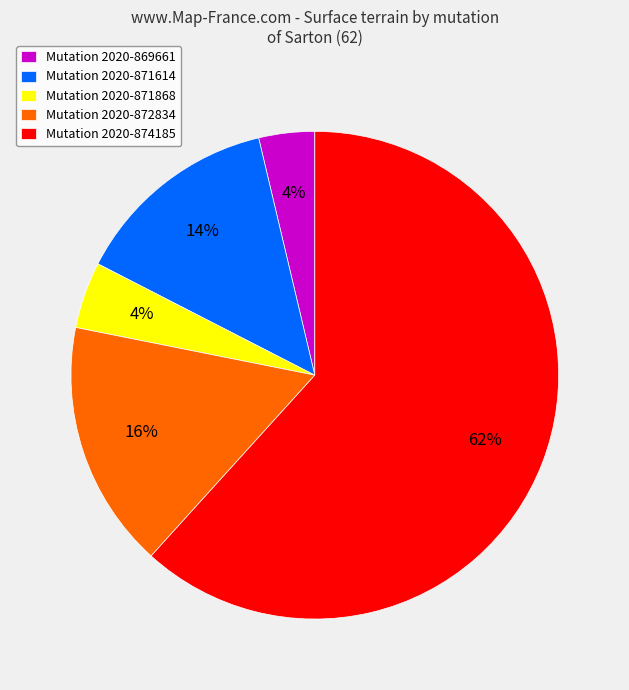

To the nearest percent, what portion does Mutation 2020-869661 represent?

4%